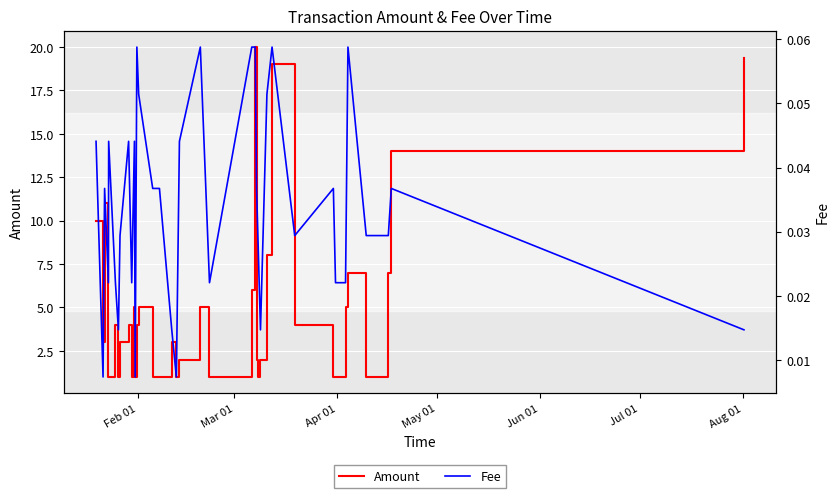

How many interior local peaks does the Amount series have?

10